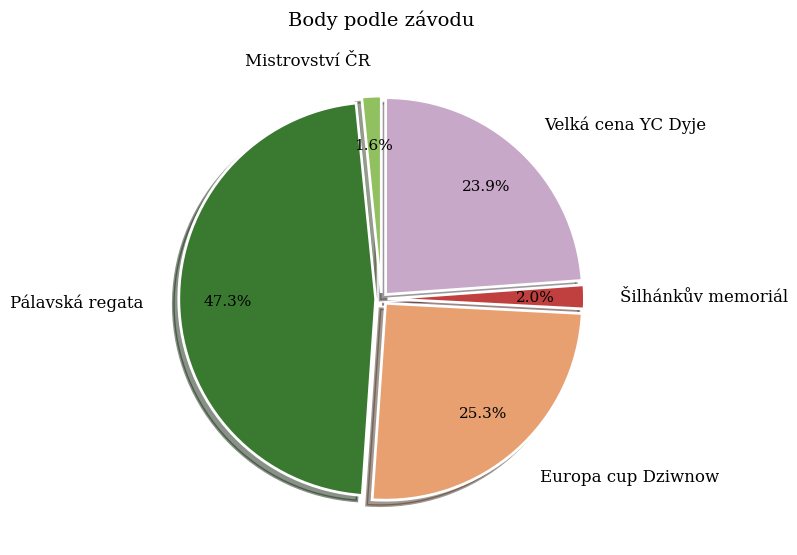

To the nearest percent, what is the average slice percentage?

20%